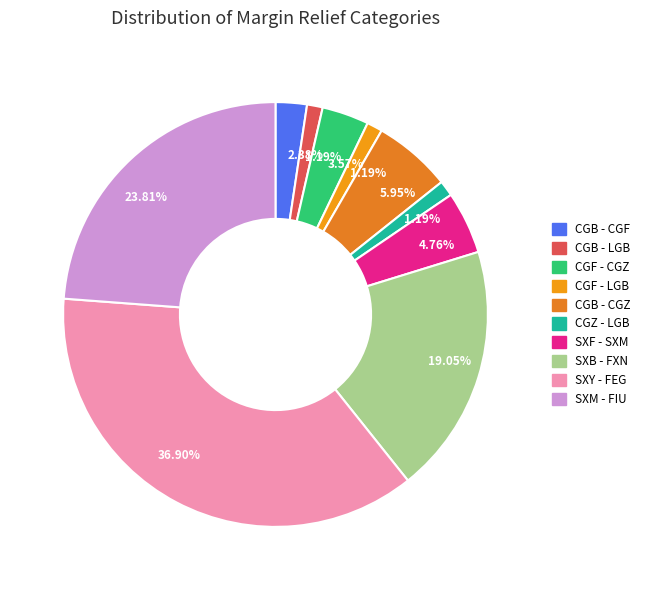

Count the number of slices in the pie.

10